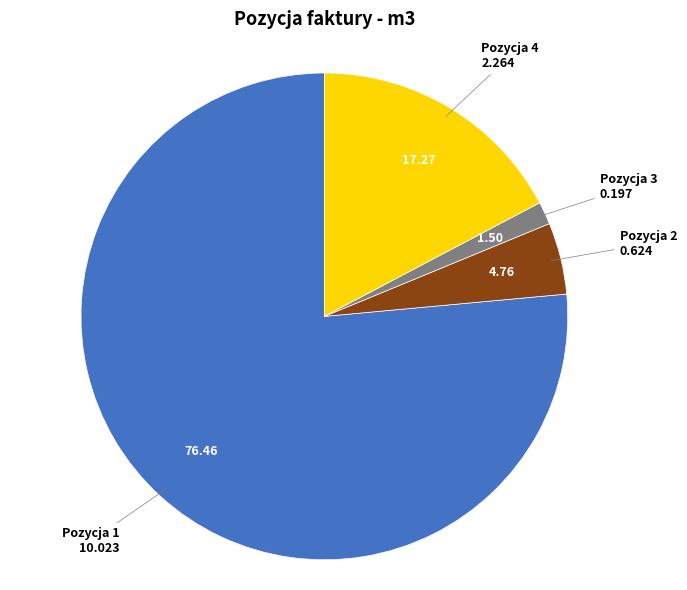

Is there any slice that represents more than half of the pie?

Yes